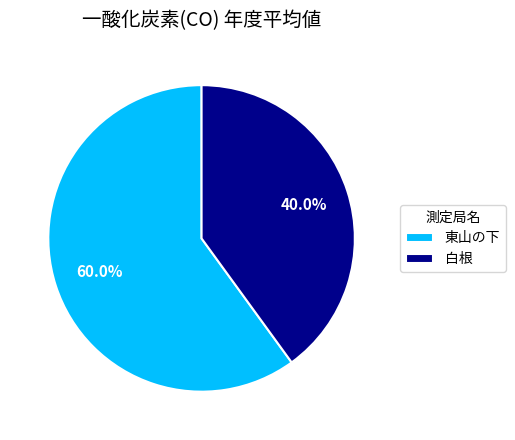

To the nearest percent, what percentage of the pie is 白根?

40%